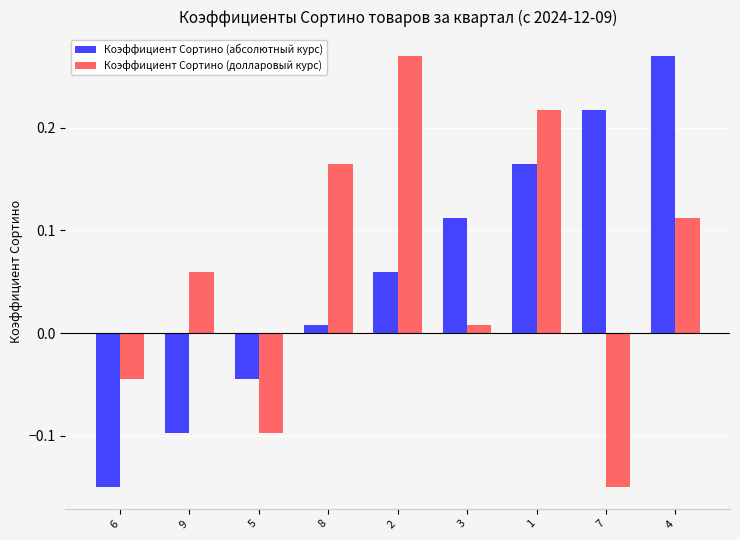

What is the difference between the maximum and minimum values in the Коэффициент Сортино (абсолютный курс) series?

0.4